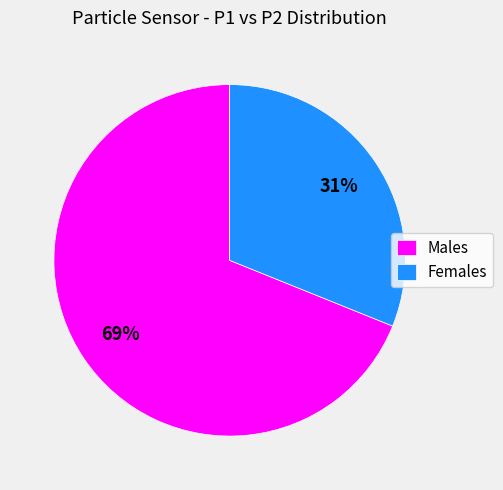

Do Males and Females together represent more than half of the pie?

Yes